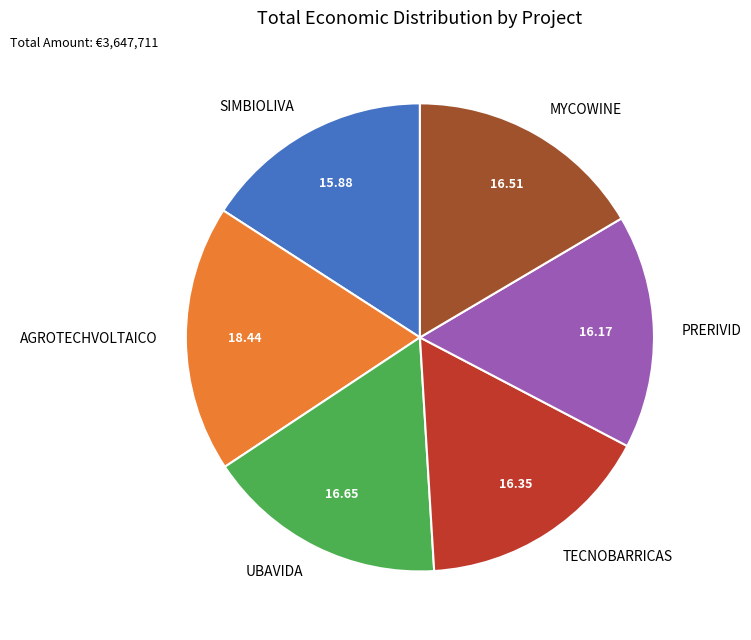

Is there any slice that represents more than half of the pie?

No